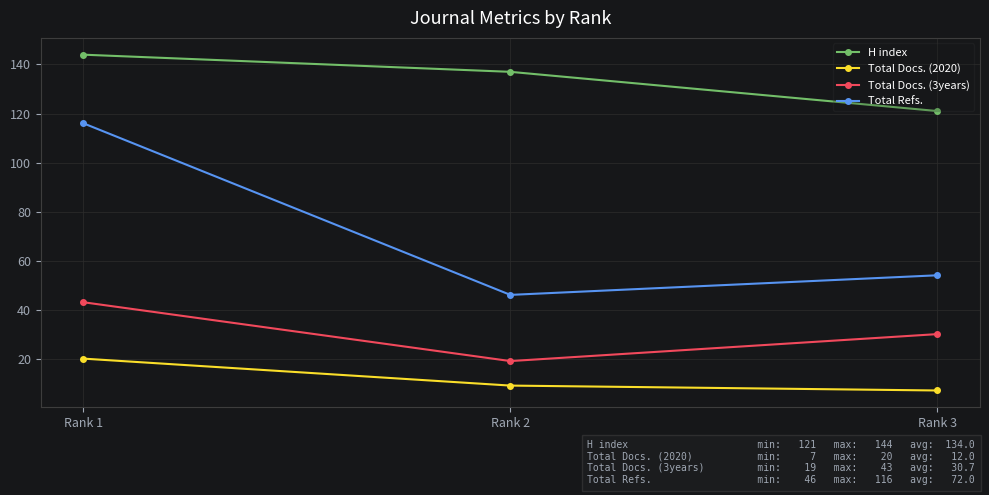

What are all the series names shown in the legend?

H index, Total Docs. (2020), Total Docs. (3years), Total Refs.